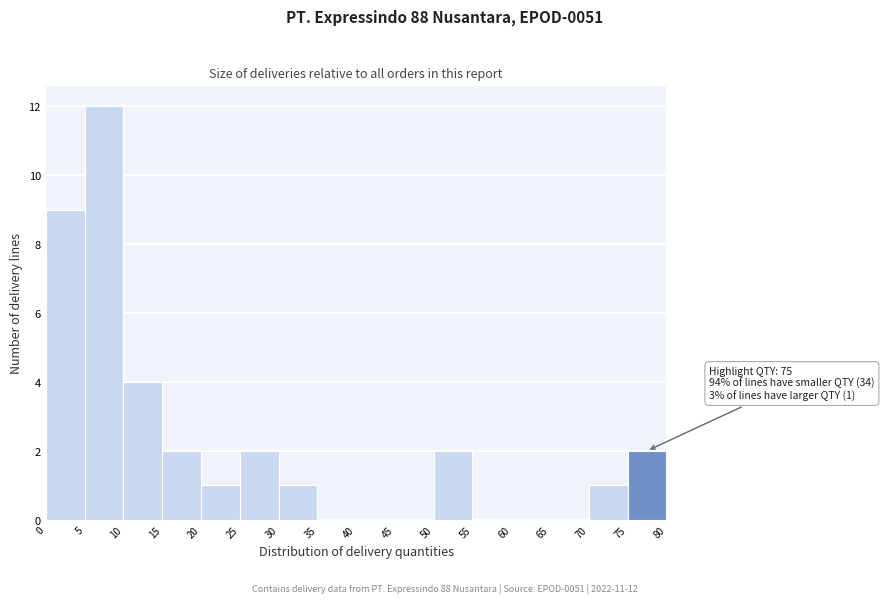

Which range on the x-axis has the tallest bar?

5 to 10